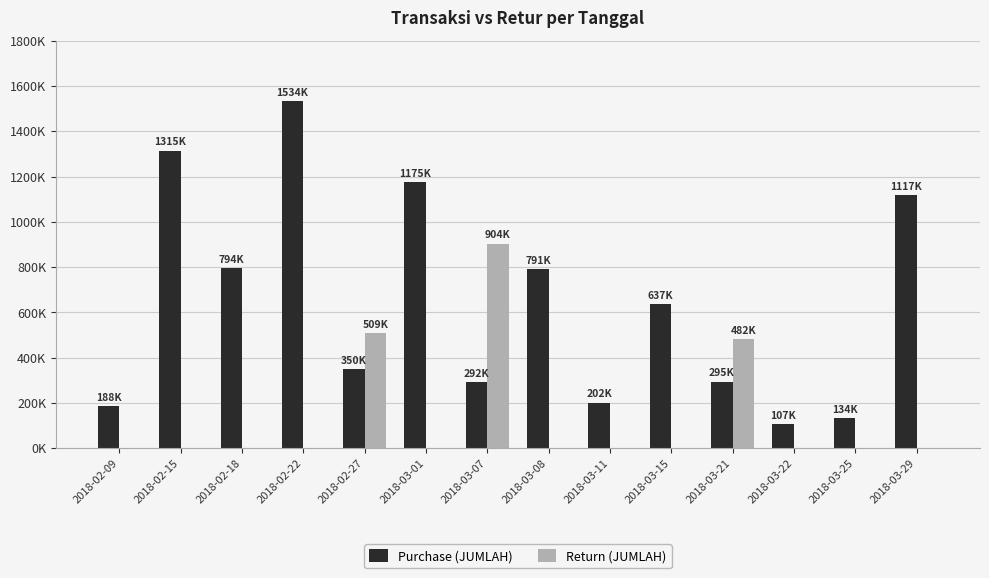

What are all the series names shown in the legend?

Purchase (JUMLAH), Return (JUMLAH)